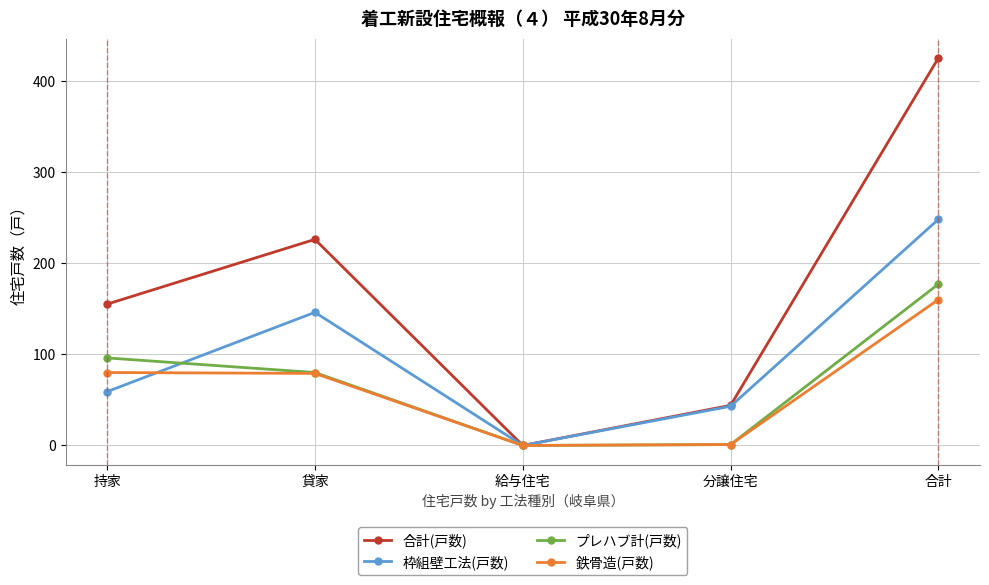

What position from the left is 合計?

5